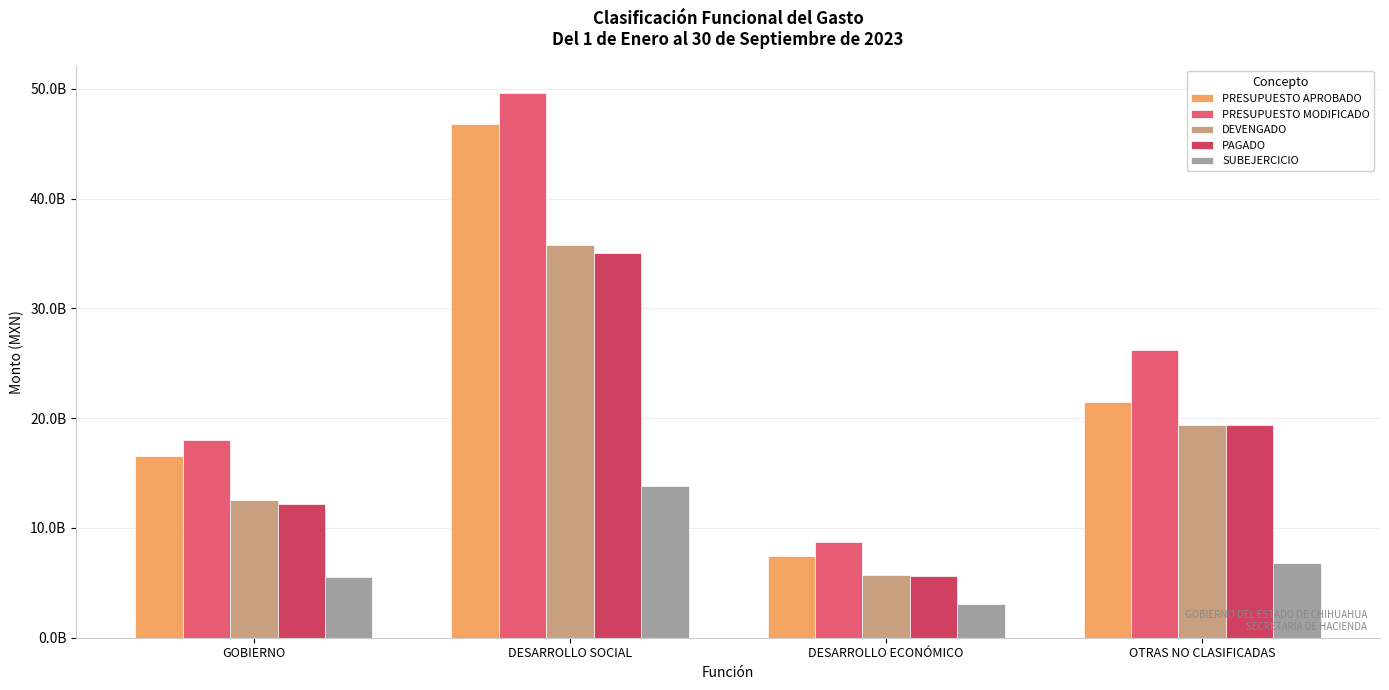

What are all the series names shown in the legend?

PRESUPUESTO APROBADO, PRESUPUESTO MODIFICADO, DEVENGADO, PAGADO, SUBEJERCICIO